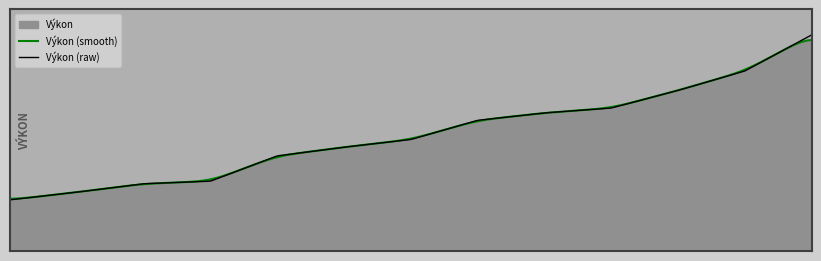

Does the chart have visible grid lines?

No